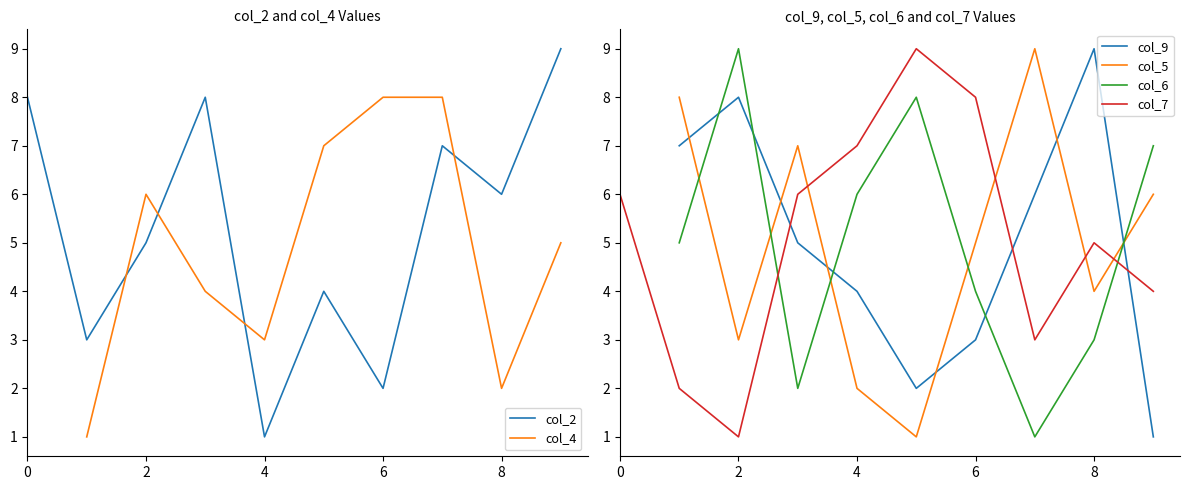

How many data points does each series have?

10